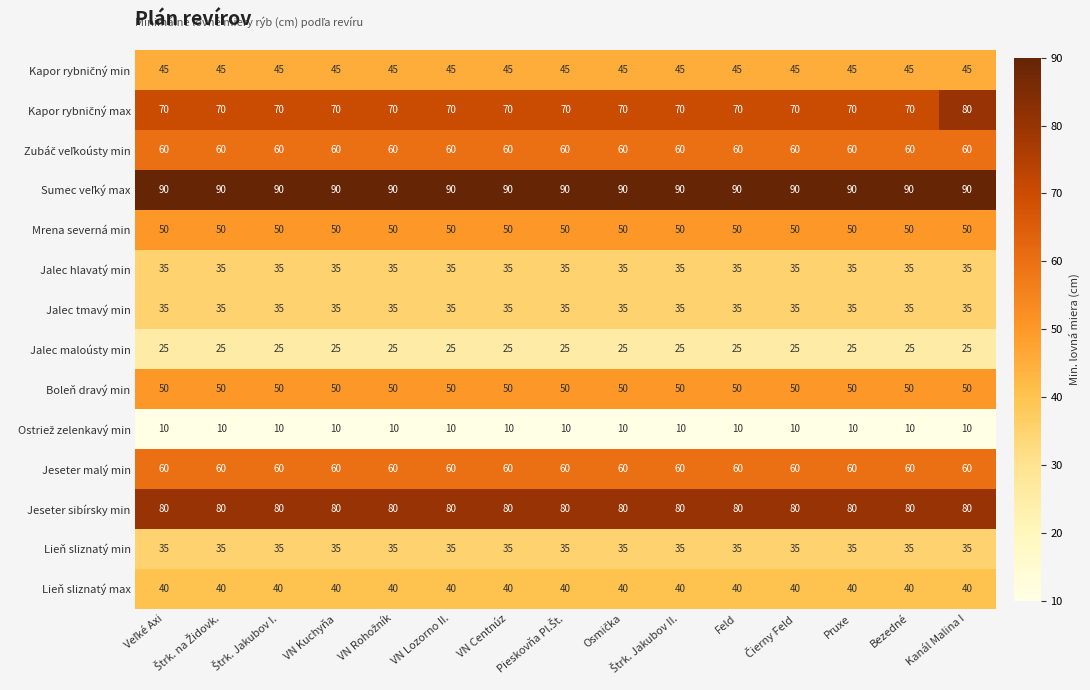

What is the maximum value shown in the chart?

90